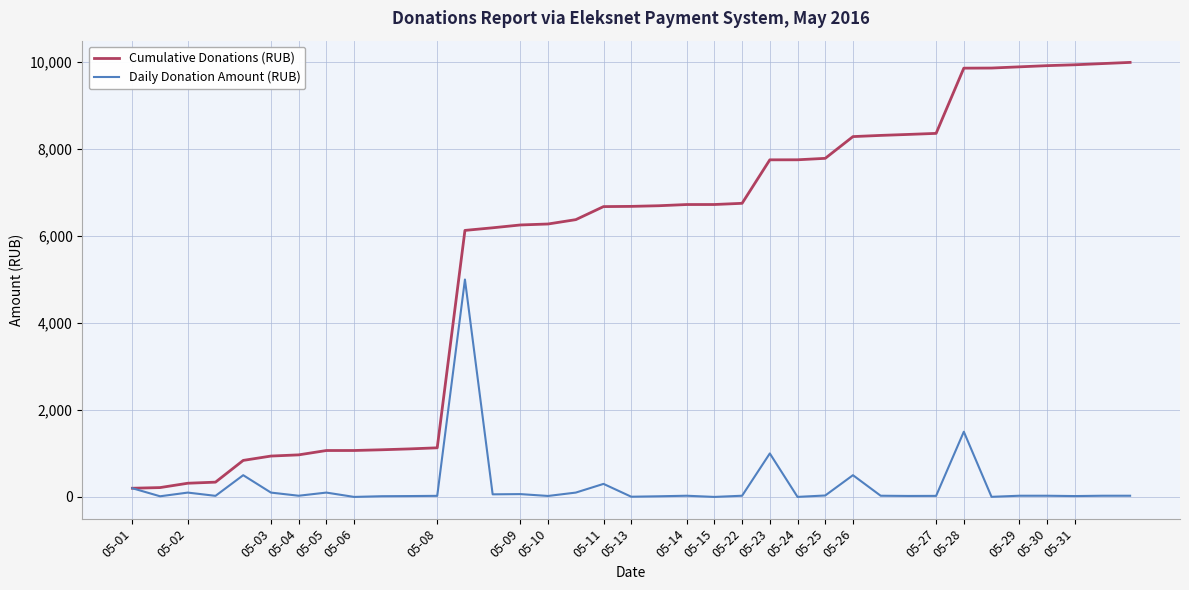

What is the average value of the Daily Donation Amount (RUB) series?

270.1